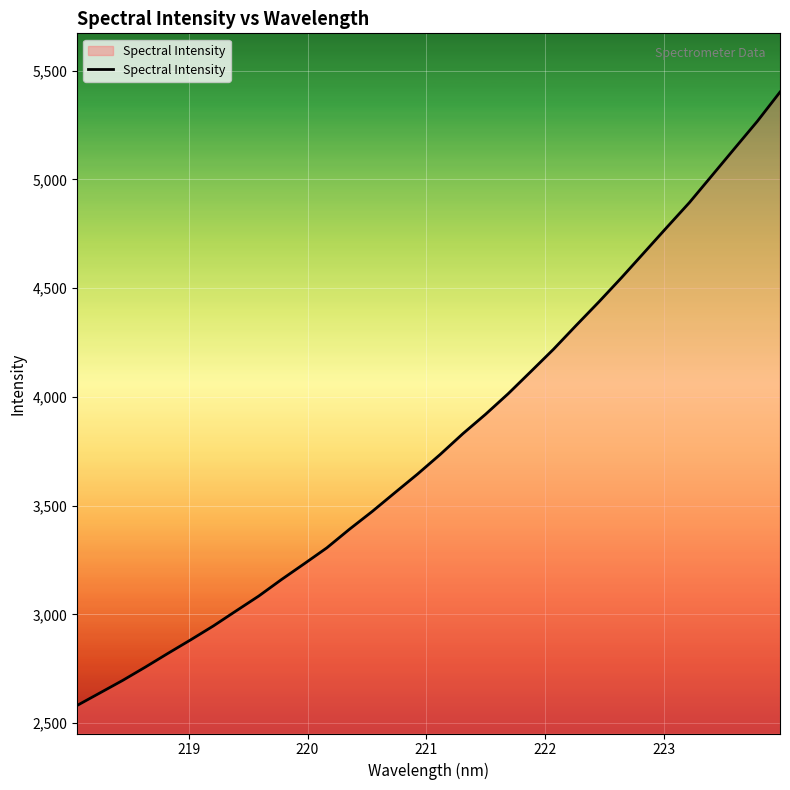

What is the sum of all values?

121501.3